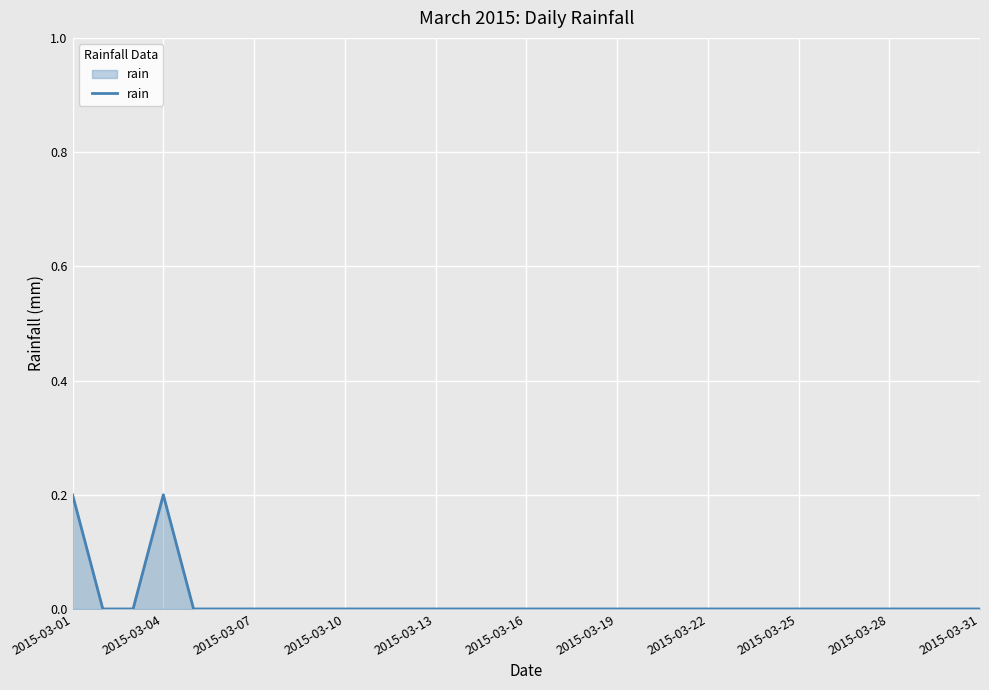

What is the greatest value displayed?

0.2